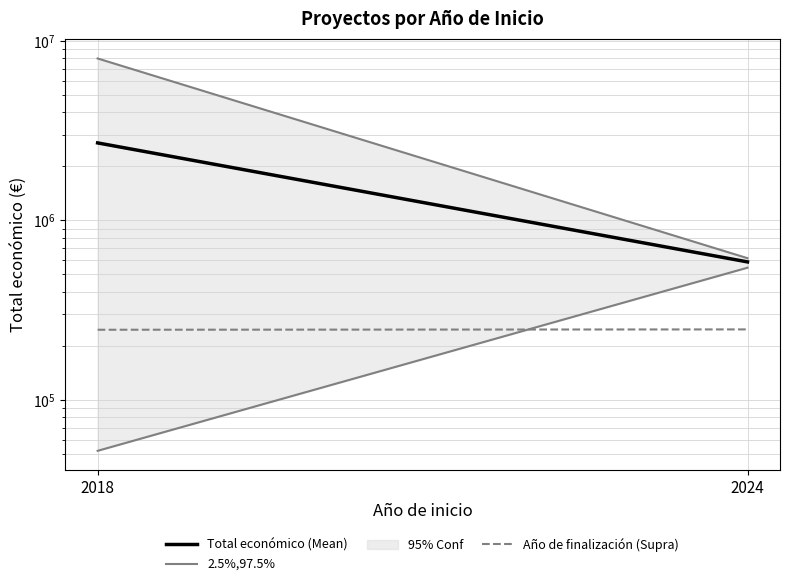

What is the approximate value of 2.5%,97.5% at 2018?

52055.0